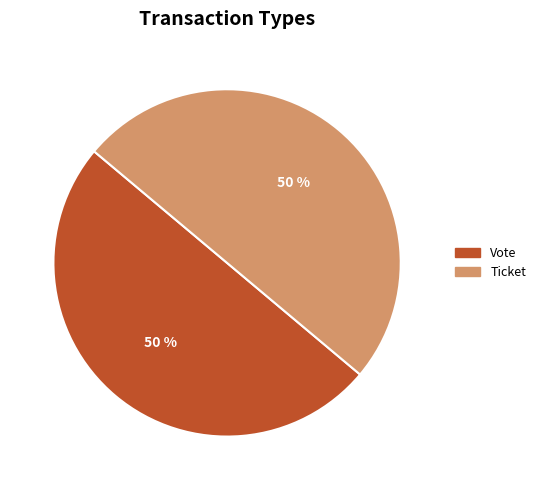

Approximately how many times larger is the value at Ticket compared to Vote?

1.0